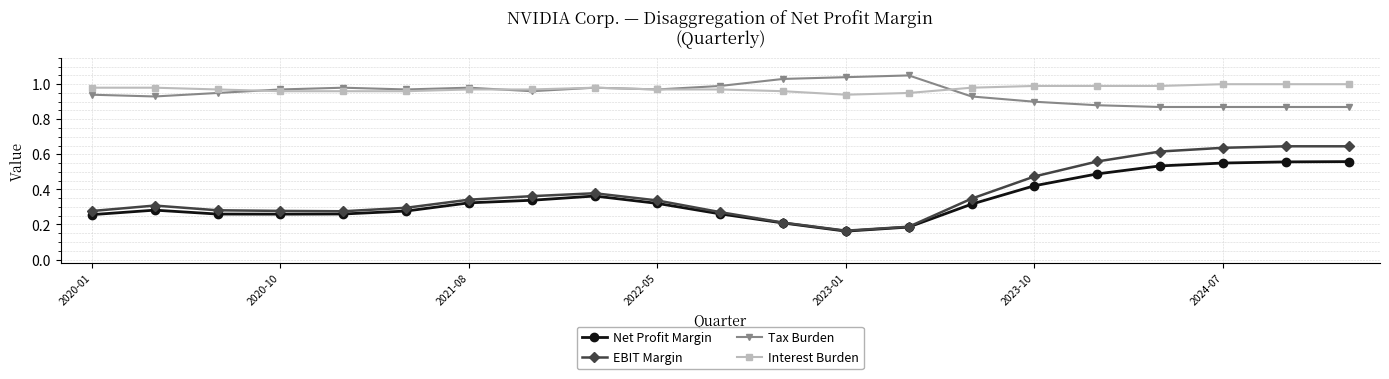

Is this an area chart (filled region under the line)?

No